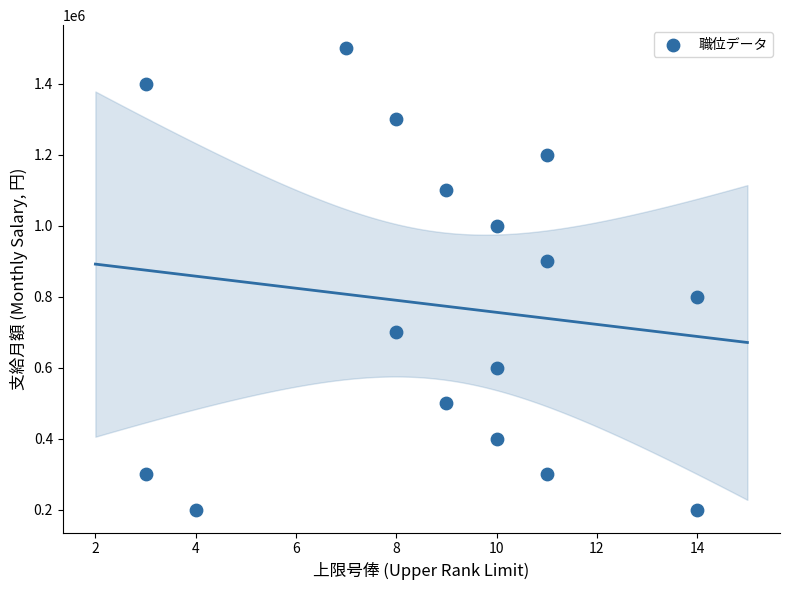

What is the range of Y values (max minus min)?

1300000